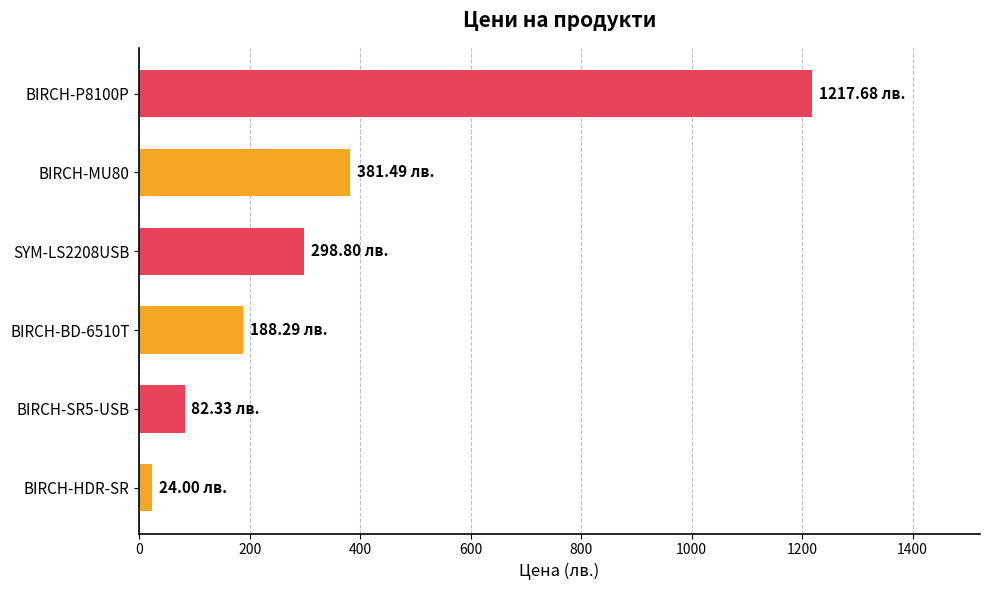

What is the difference between the maximum and minimum values?

1193.7